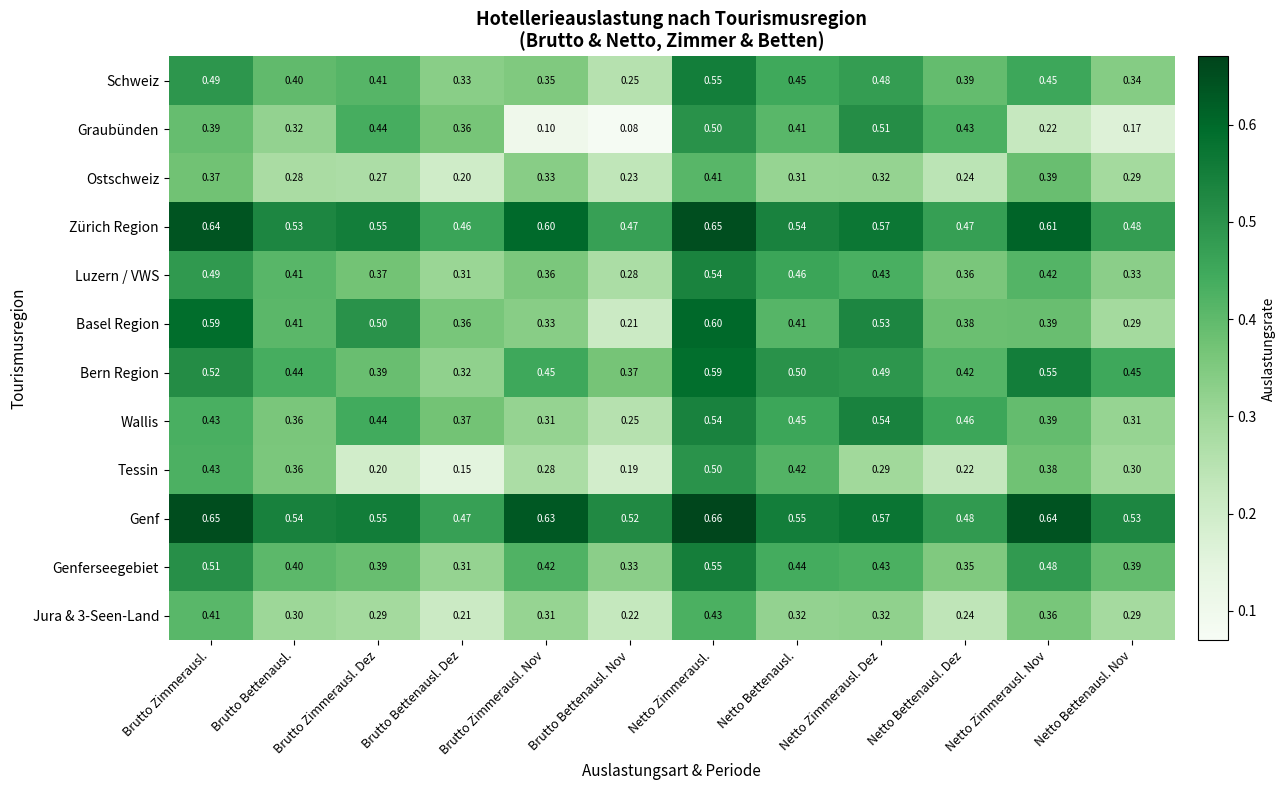

Is the value of Zürich Region at Brutto Zimmerausl. greater than the value of Luzern / VWS at Brutto Zimmerausl. Nov?

Yes